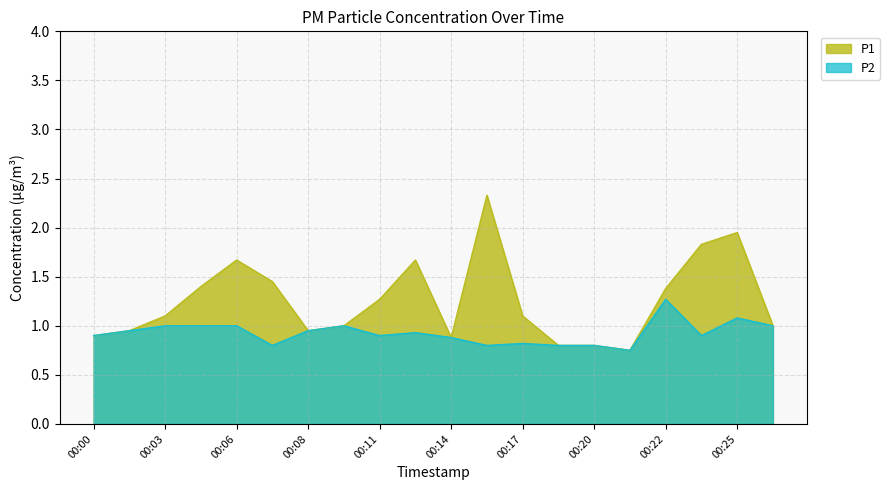

Rank the series at 00:06 from lowest to highest value.

P2, P1